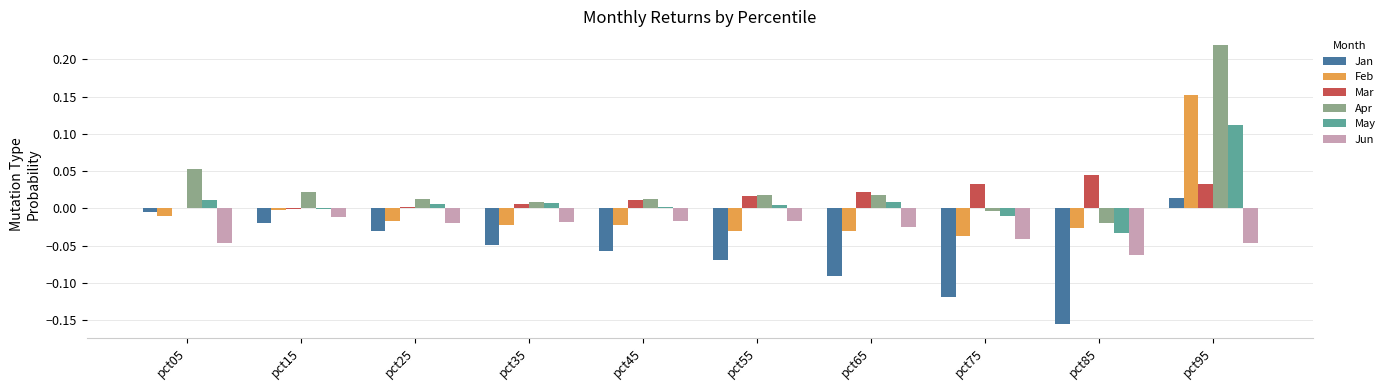

Which series changed the most between pct35 and pct95?

Apr